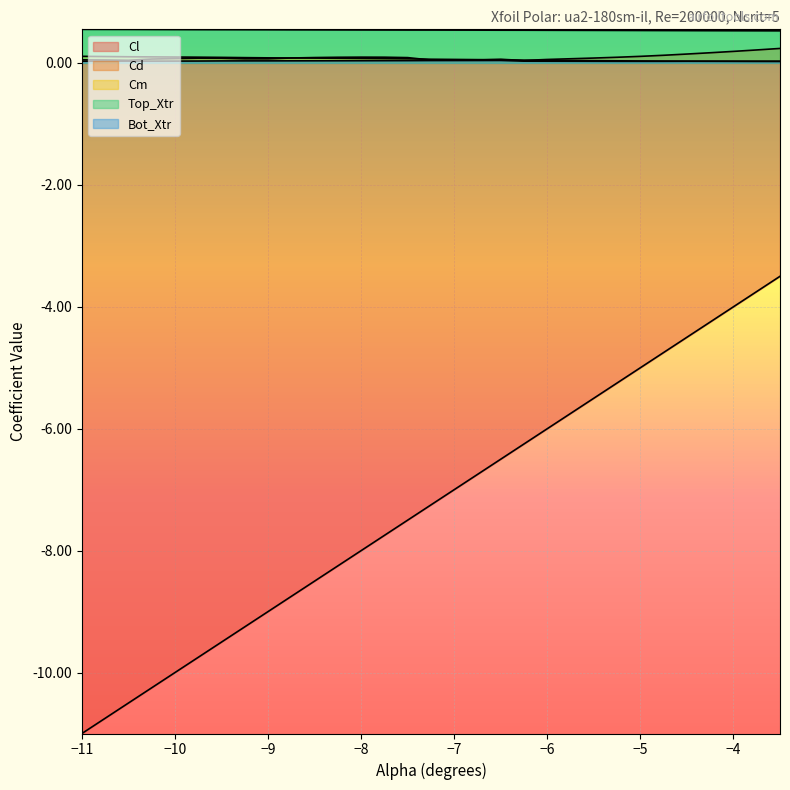

Which series has the largest total across all categories?

Top_Xtr